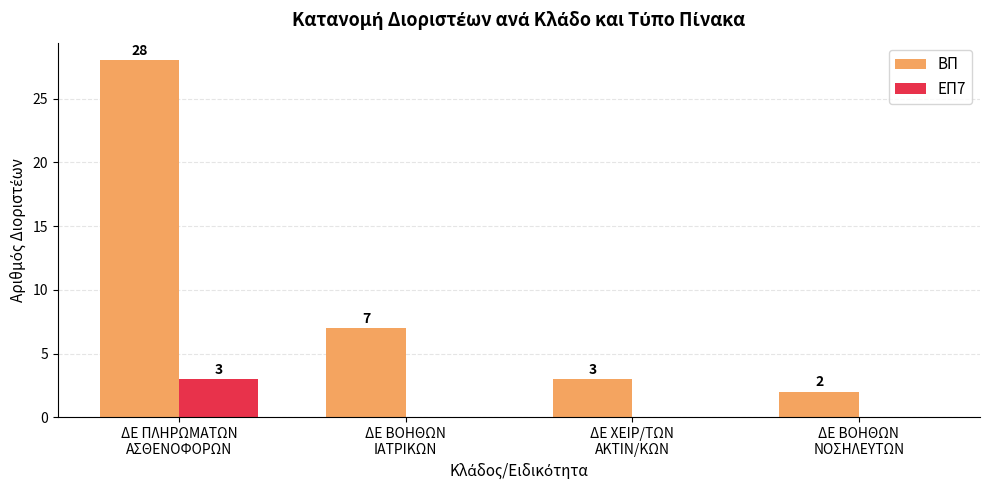

What is the difference between the ΒΠ values at ΔΕ ΠΛΗΡΩΜΑΤΩΝ
ΑΣΘΕΝΟΦΟΡΩΝ and ΔΕ ΒΟΗΘΩΝ
ΝΟΣΗΛΕΥΤΩΝ?

26